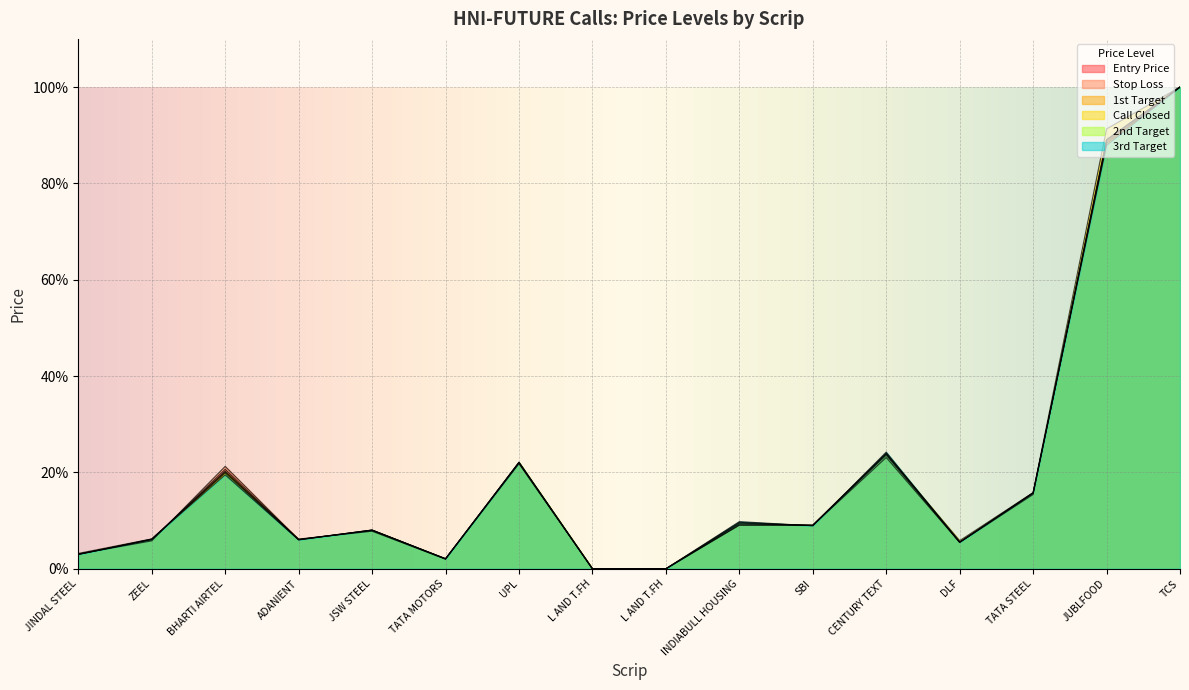

Reading left to right, what are all the values shown in this chart?

Entry Price: 3.0	6.0	20.7	6.1	8.0	2.1	22.0	0.0	0.0	9.3	9.0	23.6	5.5	15.7	89.1	100.0
Stop Loss: 3.1	5.8	21.3	6.1	7.9	2.0	21.8	0.0	0.0	9.0	9.0	23.1	5.5	15.4	89.0	100.0
1st Target: 3.0	6.1	20.3	6.1	8.0	2.1	22.0	0.0	0.0	9.5	9.0	23.8	5.5	15.7	88.7	100.0
Call Closed: 3.2	6.2	20.1	6.2	7.8	2.0	22.1	0.0	0.0	9.1	9.1	23.9	5.8	15.8	91.3	100.0
2nd Target: 3.0	6.1	19.9	6.0	8.0	2.1	22.1	0.0	0.0	9.6	9.0	24.0	5.5	15.8	88.3	100.0
3rd Target: 3.0	6.2	19.5	6.0	8.0	2.1	22.1	0.0	0.0	9.8	8.9	24.2	5.5	15.8	87.9	100.0